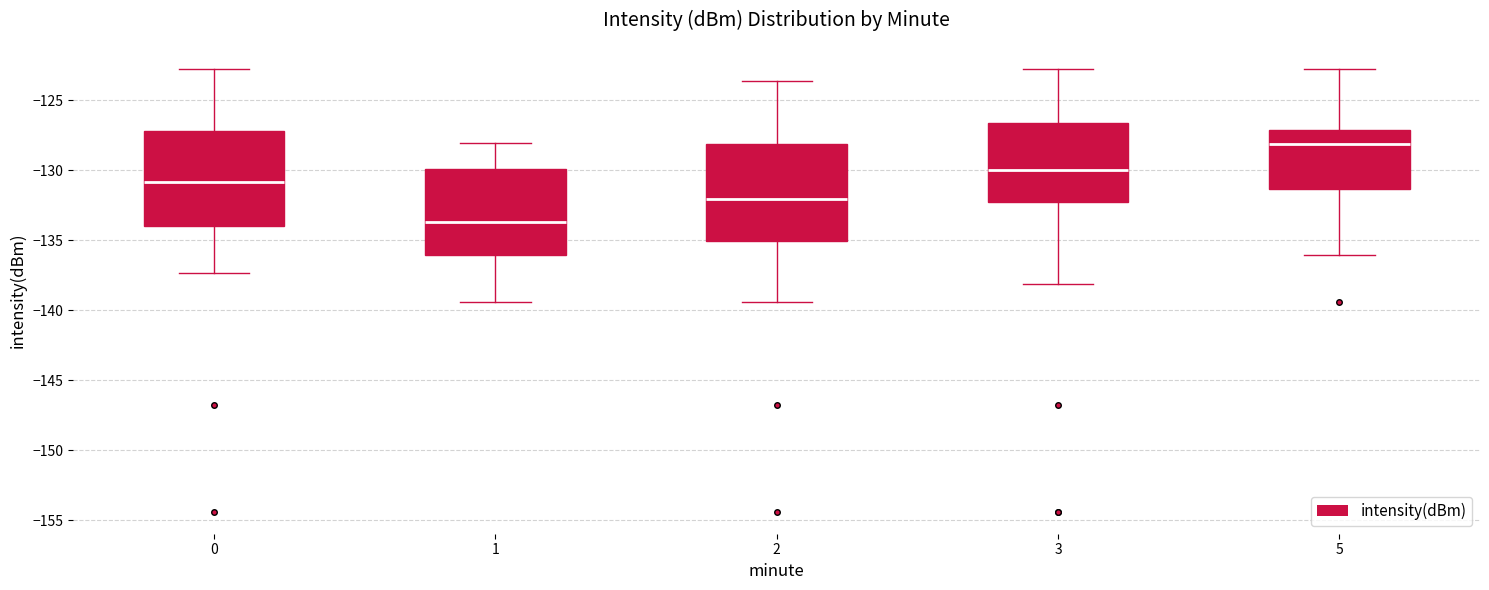

Which box's median line is the lowest?

1